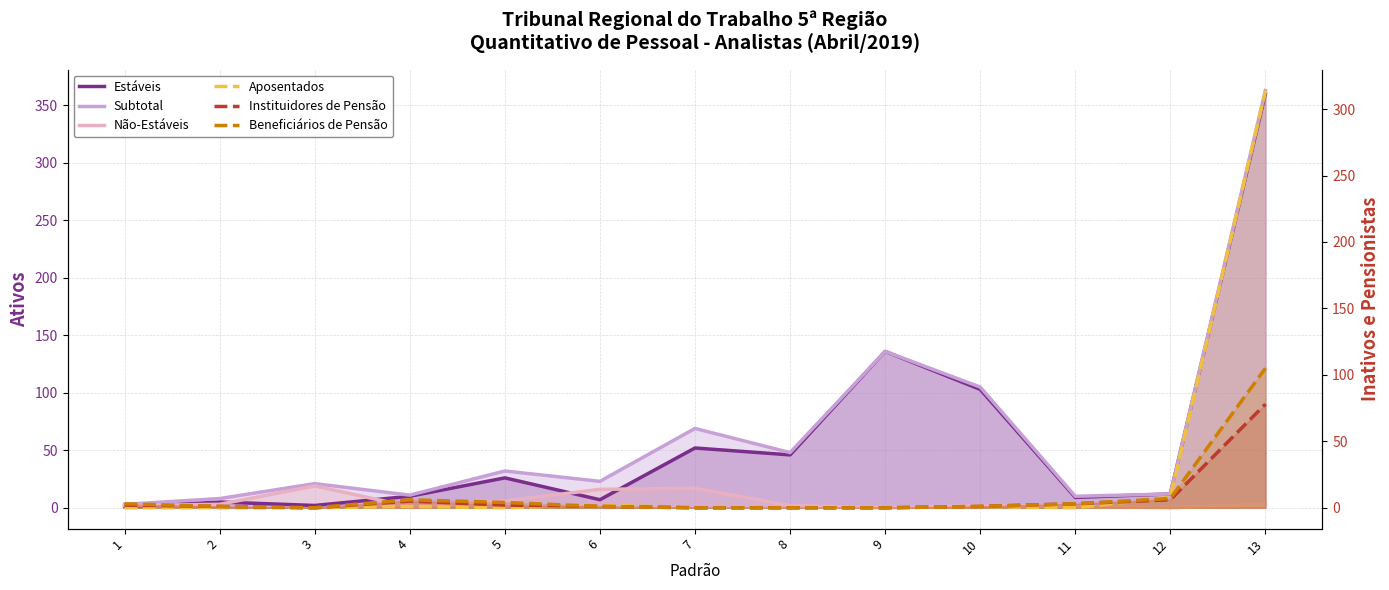

List the series in order of their peak value, lowest first.

Não-Estáveis, Instituidores de Pensão, Beneficiários de Pensão, Aposentados, Estáveis, Subtotal